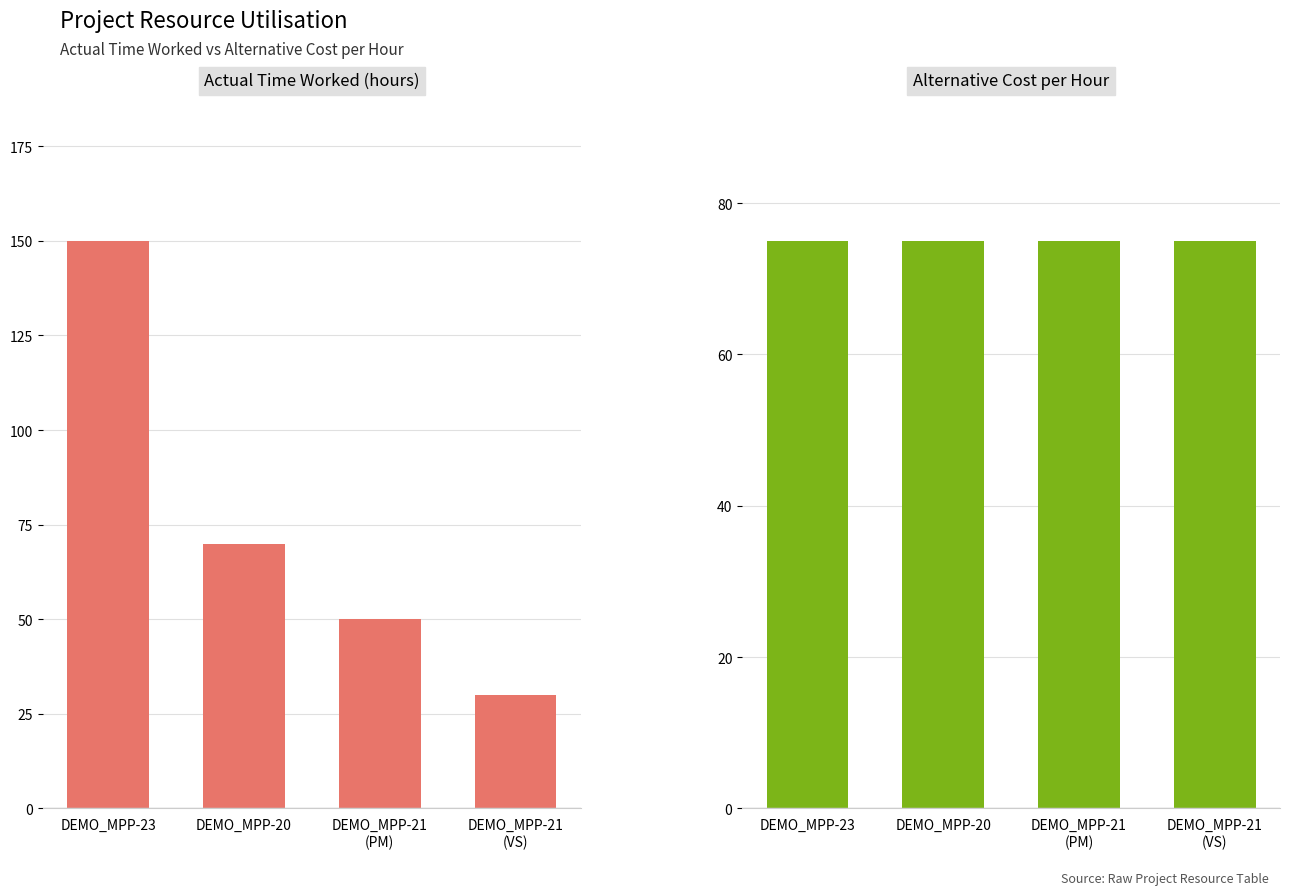

Where is Alternative Cost per Hour nearest to the value 75?

DEMO_MPP-23